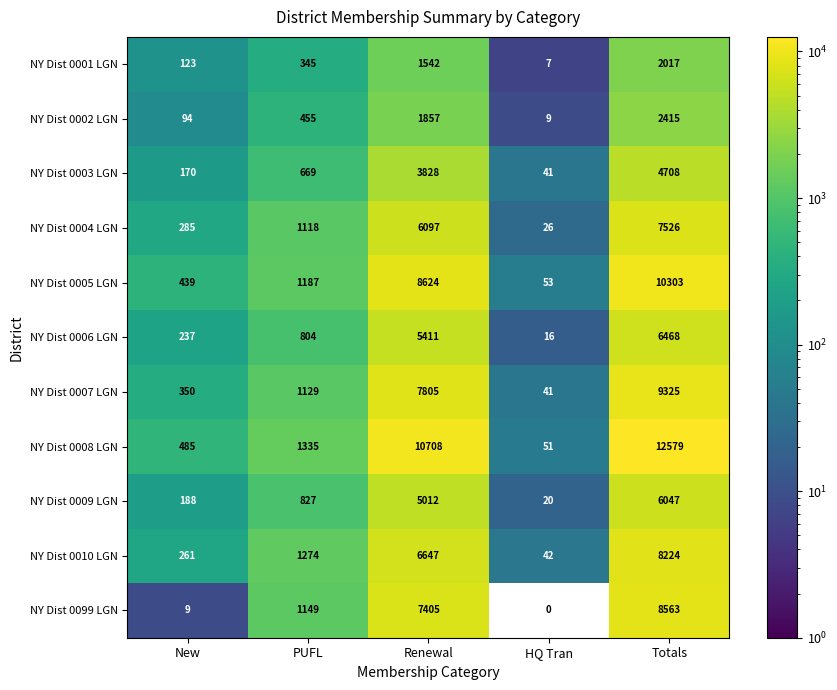

Is the value of NY Dist 0008 LGN at PUFL greater than the value of NY Dist 0009 LGN at PUFL?

Yes